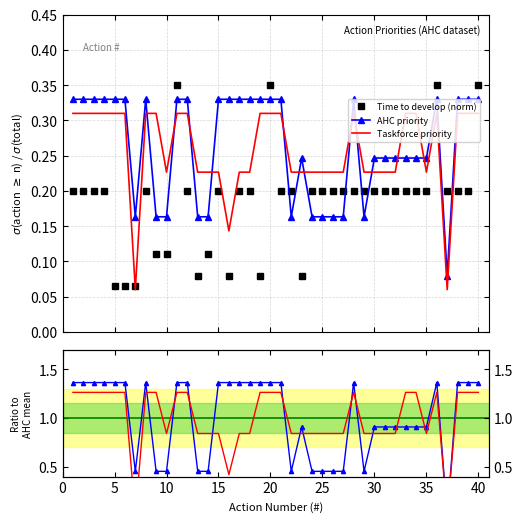

True or false: Time to develop (norm) and Taskforce priority cross at least once.

True